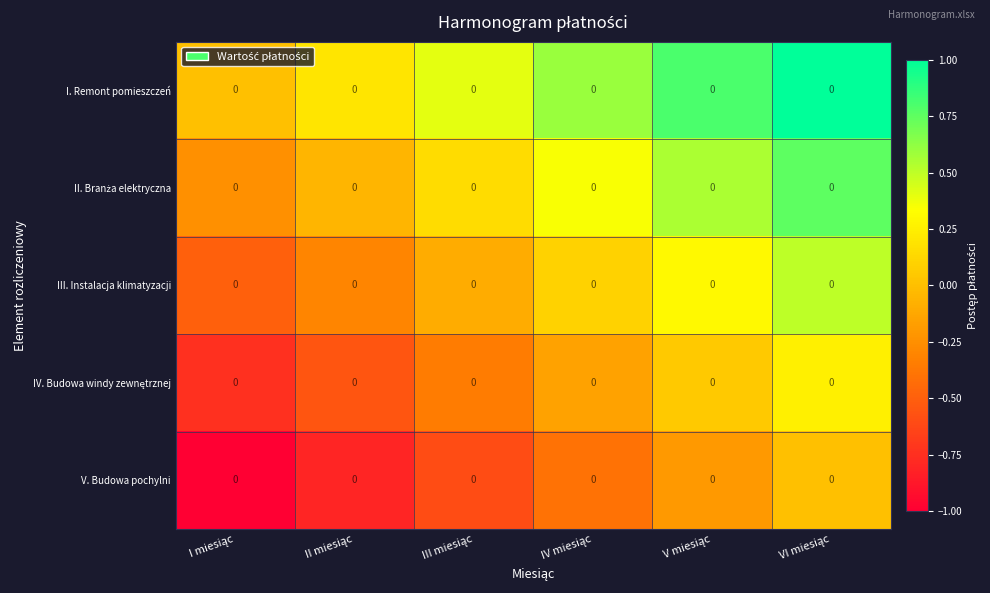

List the labels in order of II. Branża elektryczna value, smallest first.

I miesiąc, II miesiąc, III miesiąc, IV miesiąc, V miesiąc, VI miesiąc